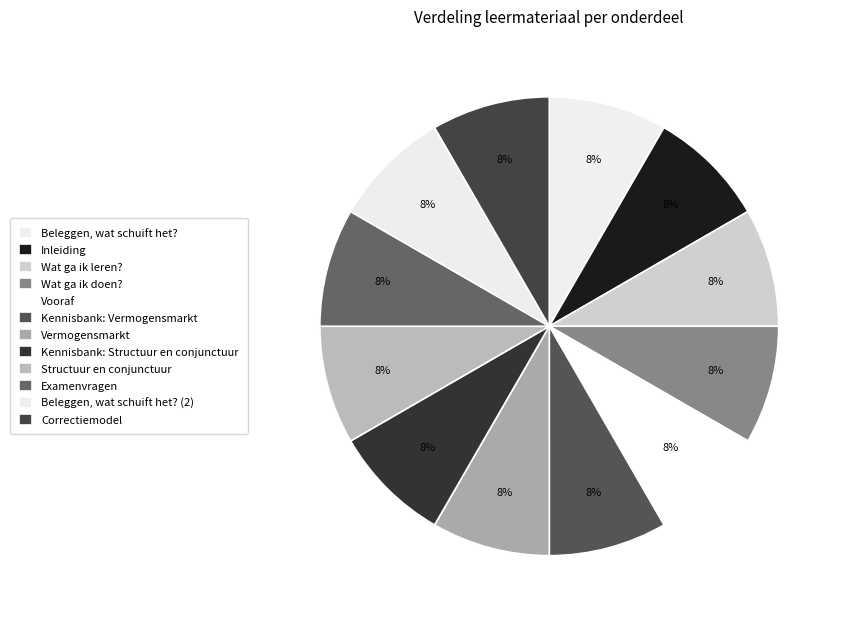

What percentage do Structuur en conjunctuur and Kennisbank: Structuur en conjunctuur together represent?

16.7%